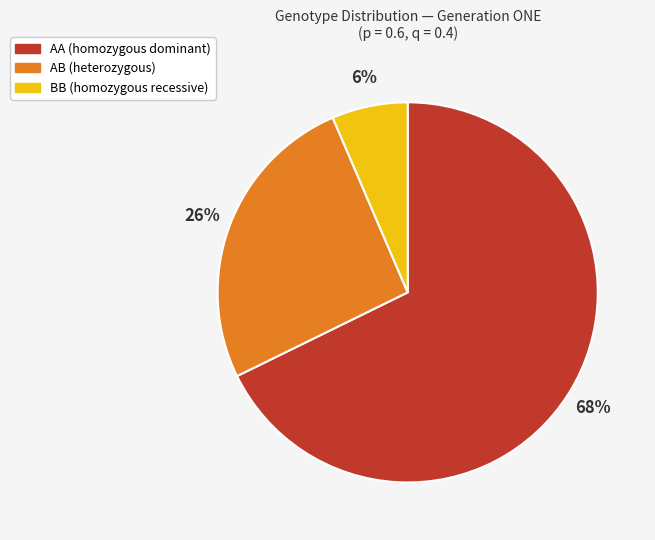

To the nearest percent, what is the average slice percentage?

33%